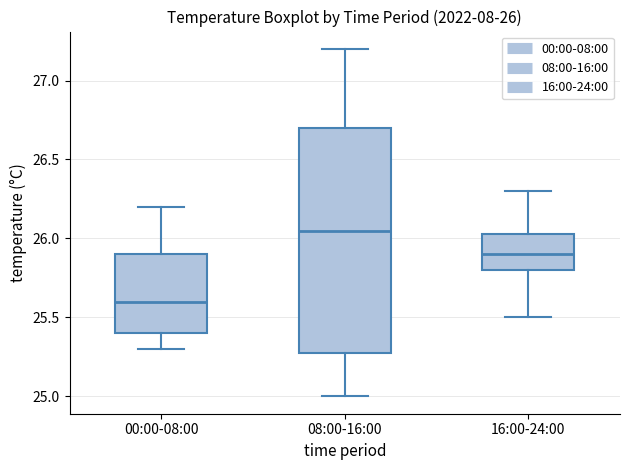

Which box's median line is the highest?

08:00-16:00